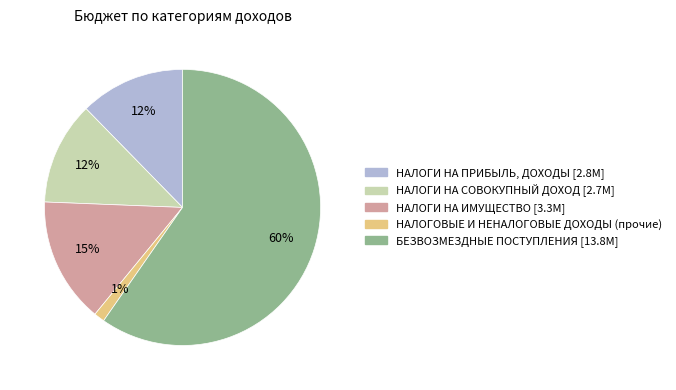

Is the sum of БЕЗВОЗМЕЗДНЫЕ ПОСТУПЛЕНИЯ and НАЛОГОВЫЕ И НЕНАЛОГОВЫЕ ДОХОДЫ (прочие) greater than half?

Yes